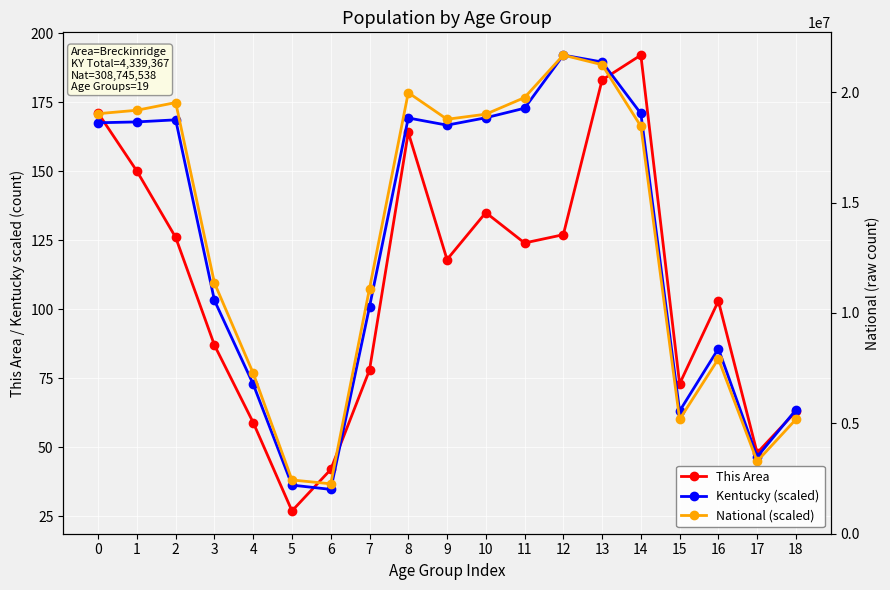

Reading left to right, list all the values displayed in this chart.

This Area: 171.0	150.0	126.0	87.0	59.0	27.0	42.0	78.0	164.0	118.0	135.0	124.0	127.0	183.0	192.0	73.0	103.0	48.0	63.0
Kentucky (scaled): 167.5	167.8	168.6	103.2	72.9	36.3	34.8	100.9	169.3	166.7	169.3	172.8	192.0	189.5	170.9	63.2	85.7	46.6	63.6
National (scaled): 170.8	172.0	174.8	109.5	76.8	38.2	36.8	107.5	178.4	168.8	170.6	176.6	192.0	188.5	166.3	60.1	82.0	45.0	60.2